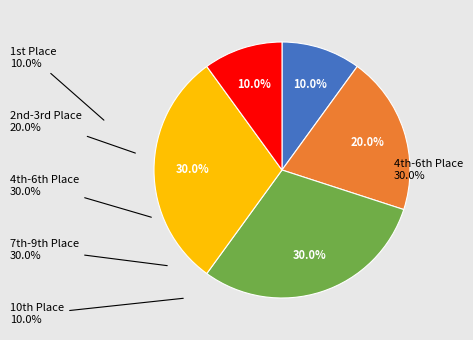

Is there a majority slice in this chart?

No